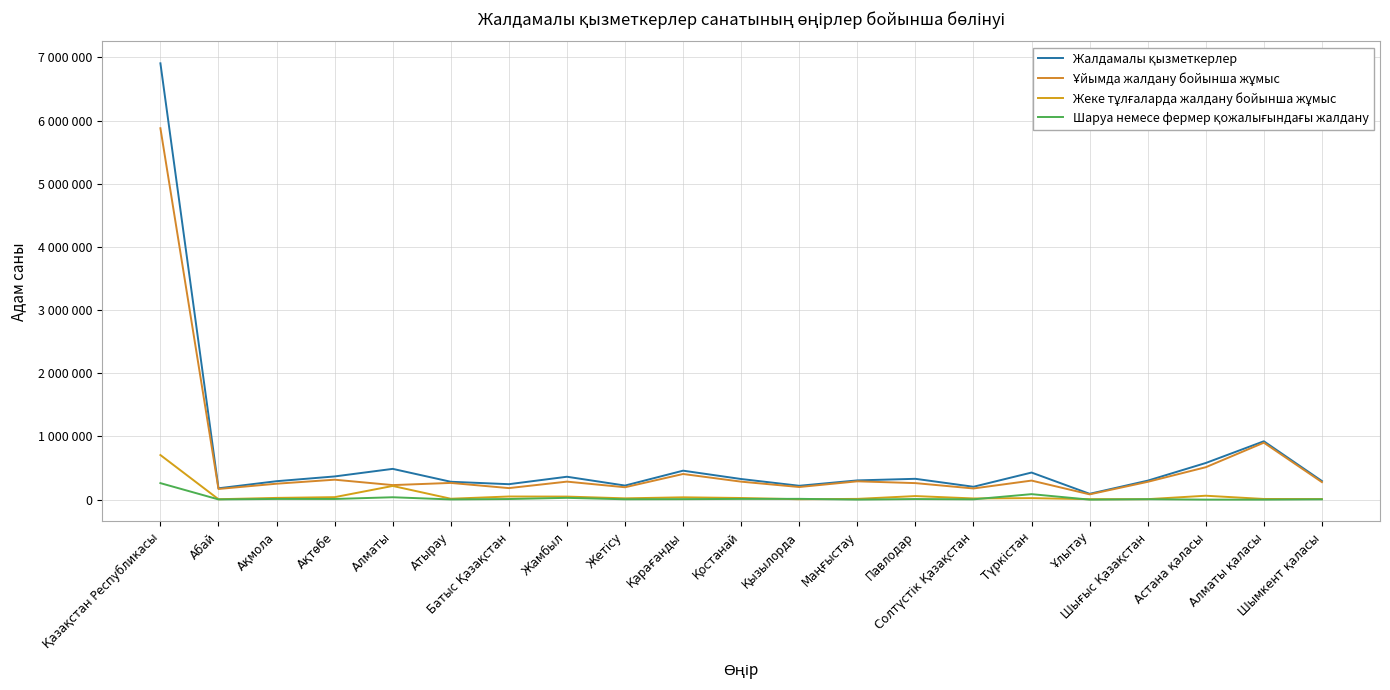

True or false: Шаруа немесе фермер қожалығындағы жалдану has more than 0 points higher than both neighbors.

True